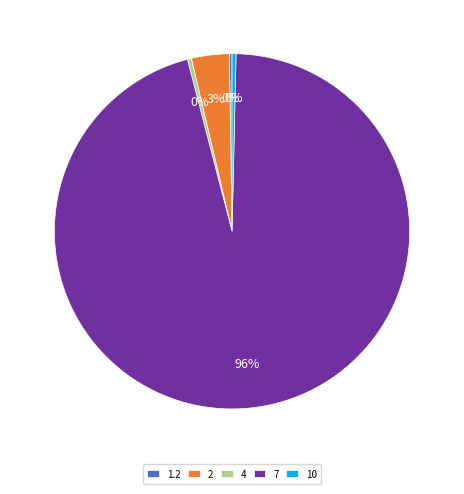

What is the majority slice?

7